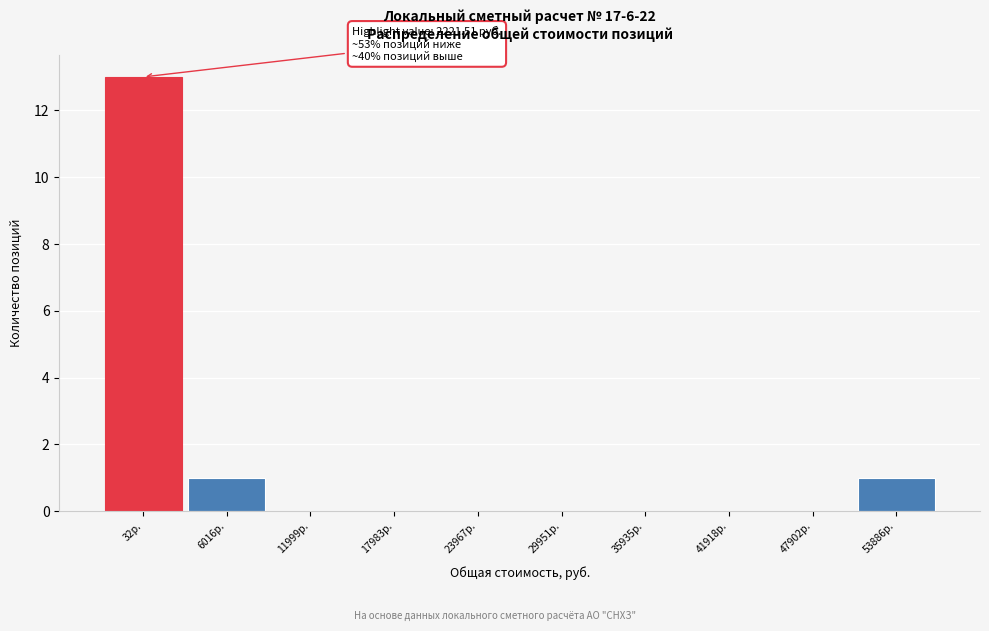

Reading left to right, extract all data points from this chart.

32р.=13	6016р.=1	11999р.=0	17983р.=0	23967р.=0	29951р.=0	35935р.=0	41918р.=0	47902р.=0	53886р.=1